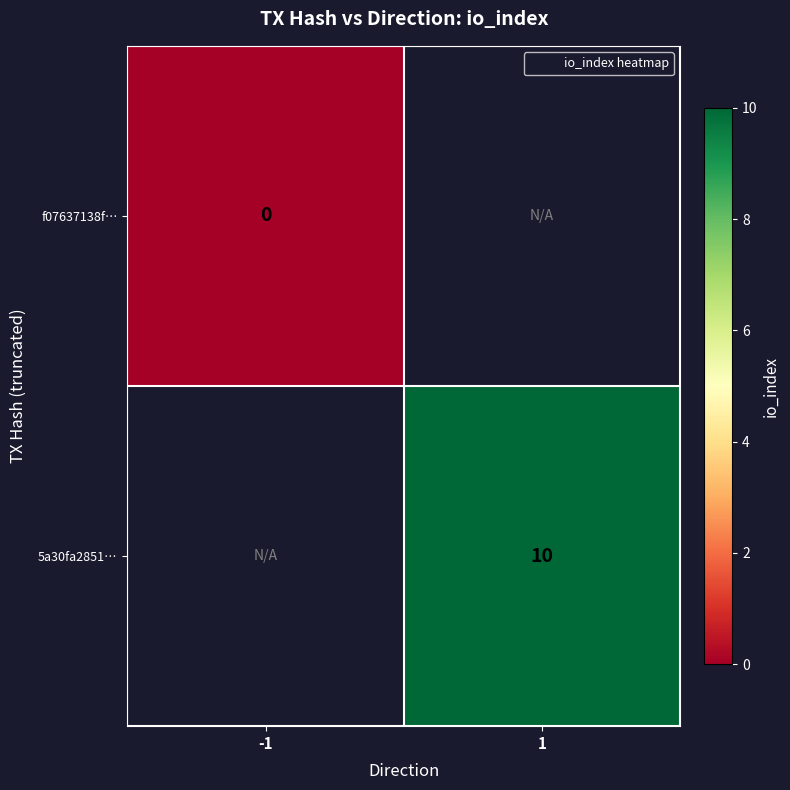

Is the value of f07637138f… at 1 greater than the value of 5a30fa2851… at 1?

No